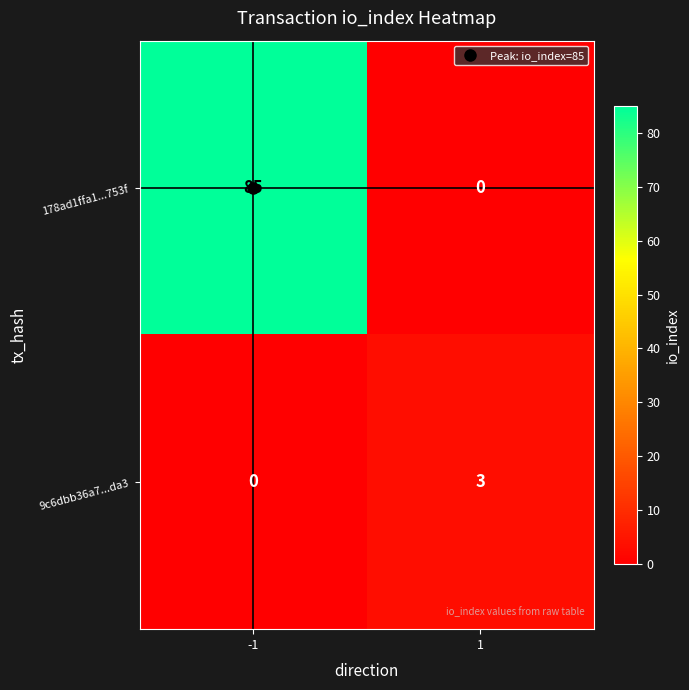

What value does the 178ad1ffa1...753f series have at -1?

85